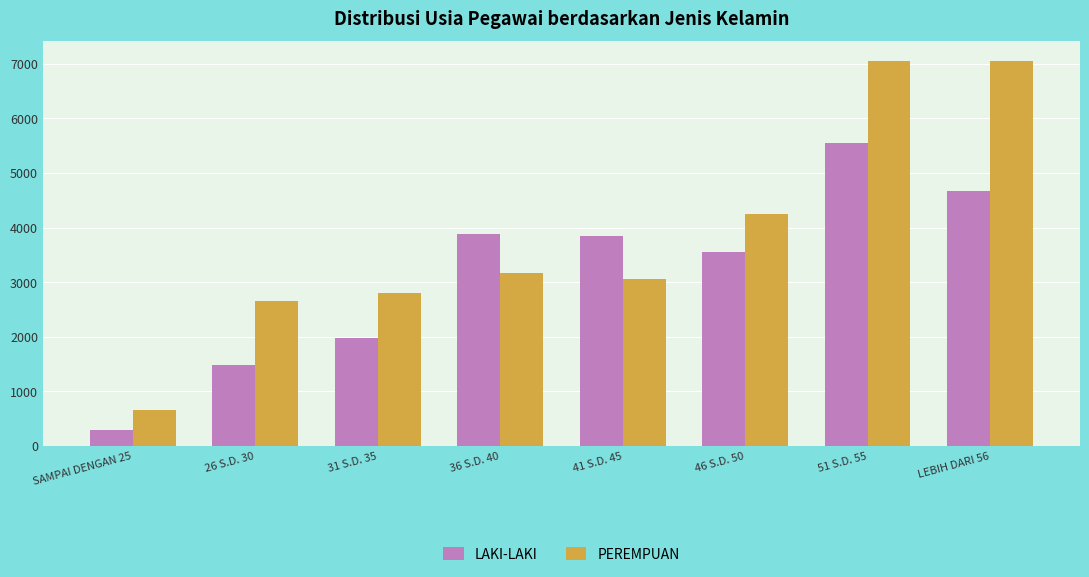

Does the chart contain stacked bars?

No